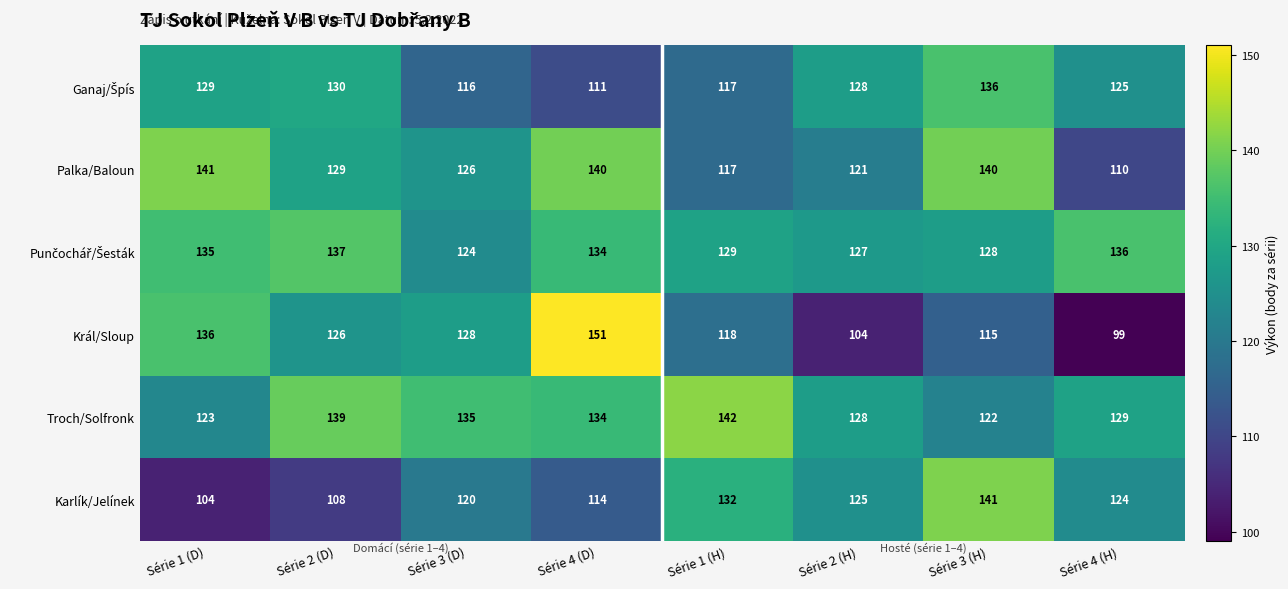

What is the difference between the highest and lowest values at Série 2 (D)?

31